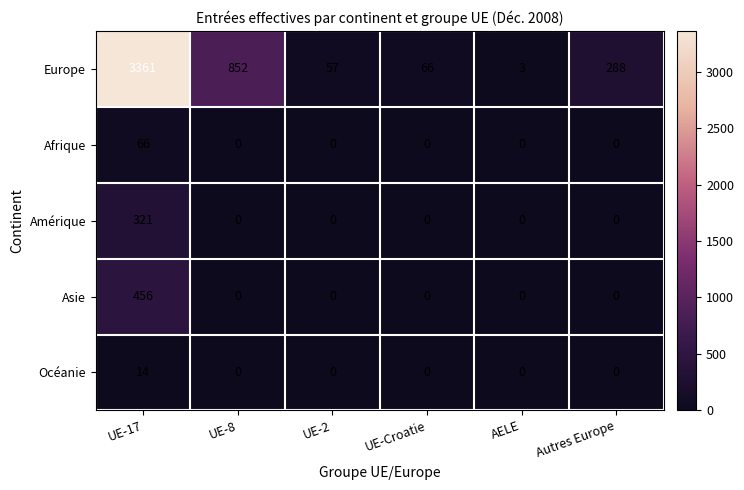

How many values in the Océanie series exceed 0?

1